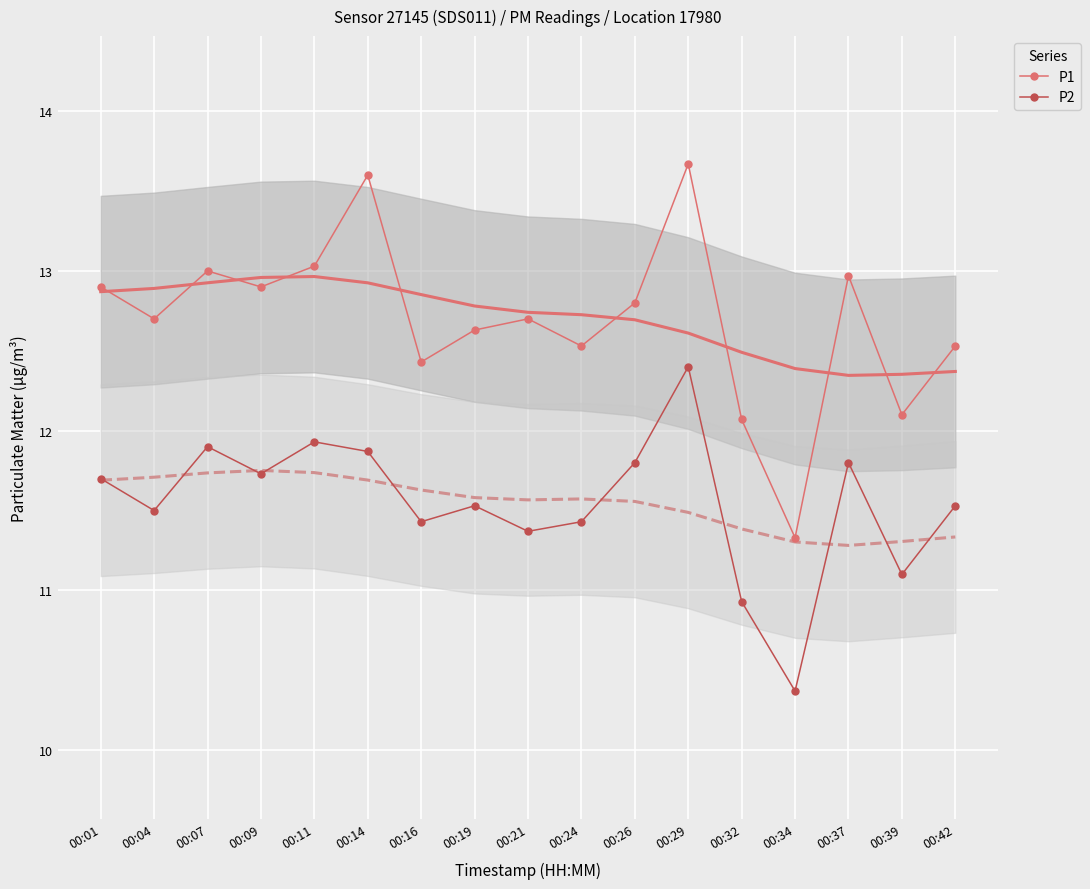

Where does the P1 series first go above 12?

00:01